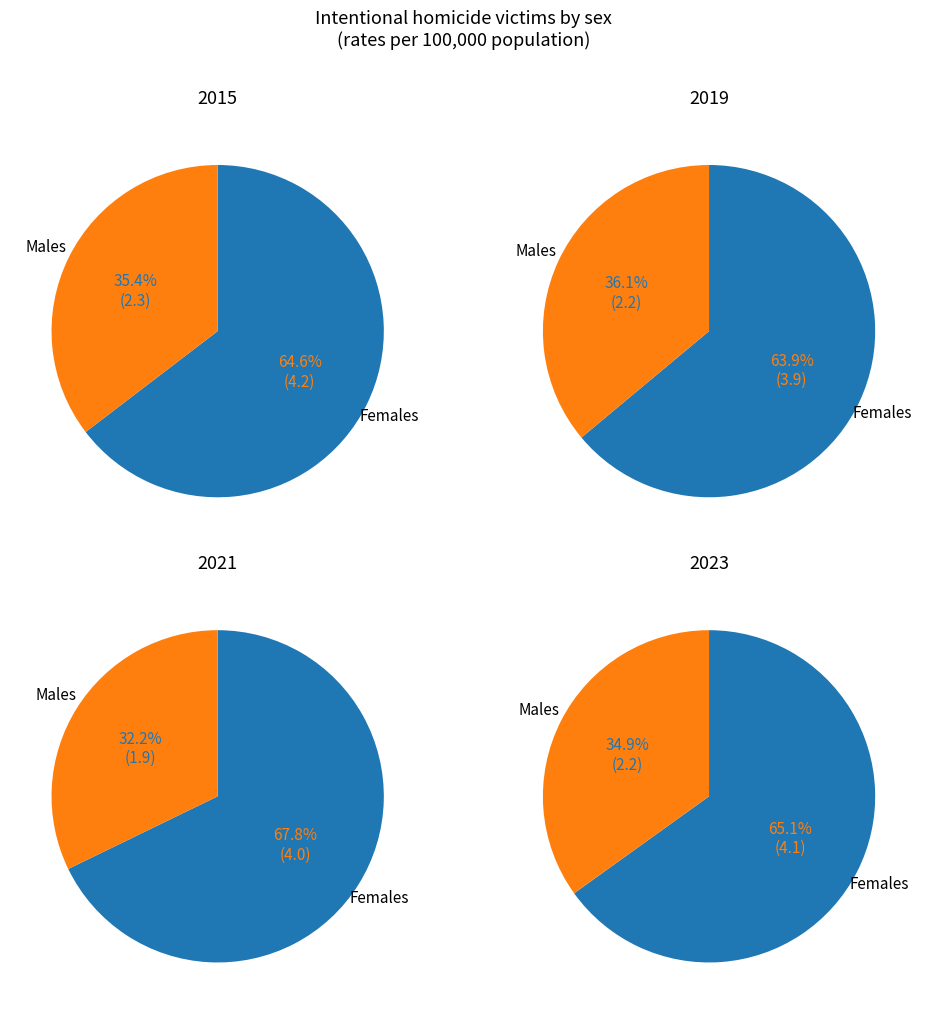

Is it true that 2015 is 6% of the pie?

False